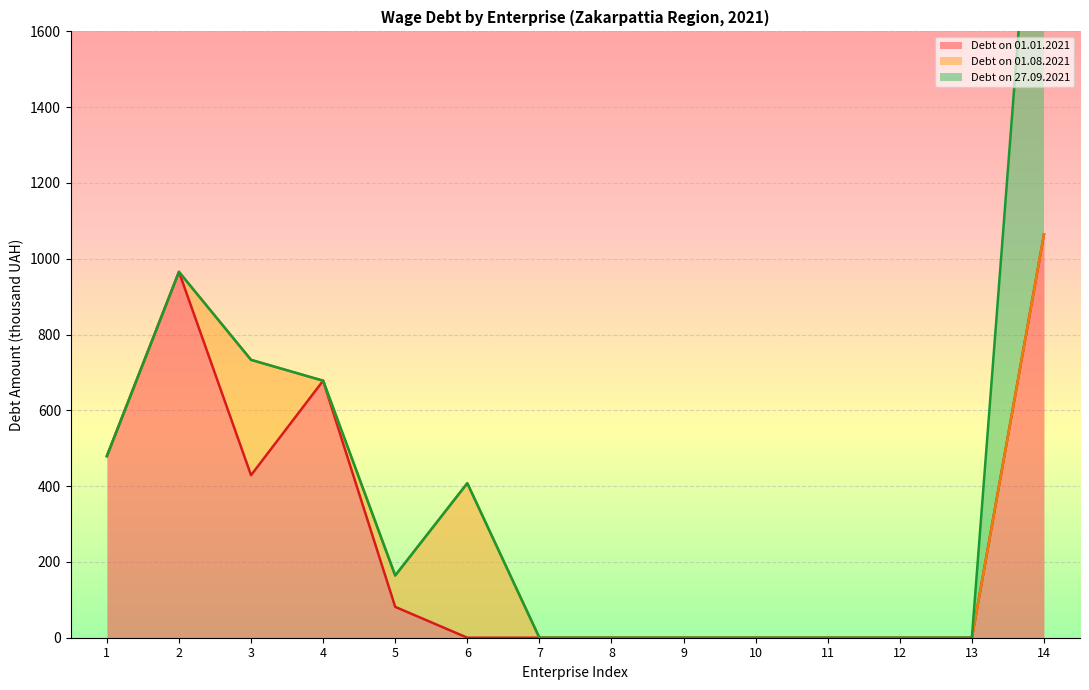

Reading left to right, list all the values displayed in this chart.

Debt on 01.01.2021: 479.2	965.4	428.9	678.2	81.4	0.0	0.0	0.0	0.0	0.0	0.0	0.0	0.0	1064.0
Debt on 01.08.2021: 0.0	0.0	304.3	0.0	82.7	407.7	0.0	0.0	0.0	0.0	0.0	0.0	0.0	0.0
Debt on 27.09.2021: 0.0	0.0	0.0	0.0	0.0	0.0	0.0	0.0	0.0	0.0	0.0	0.0	0.0	1407.0